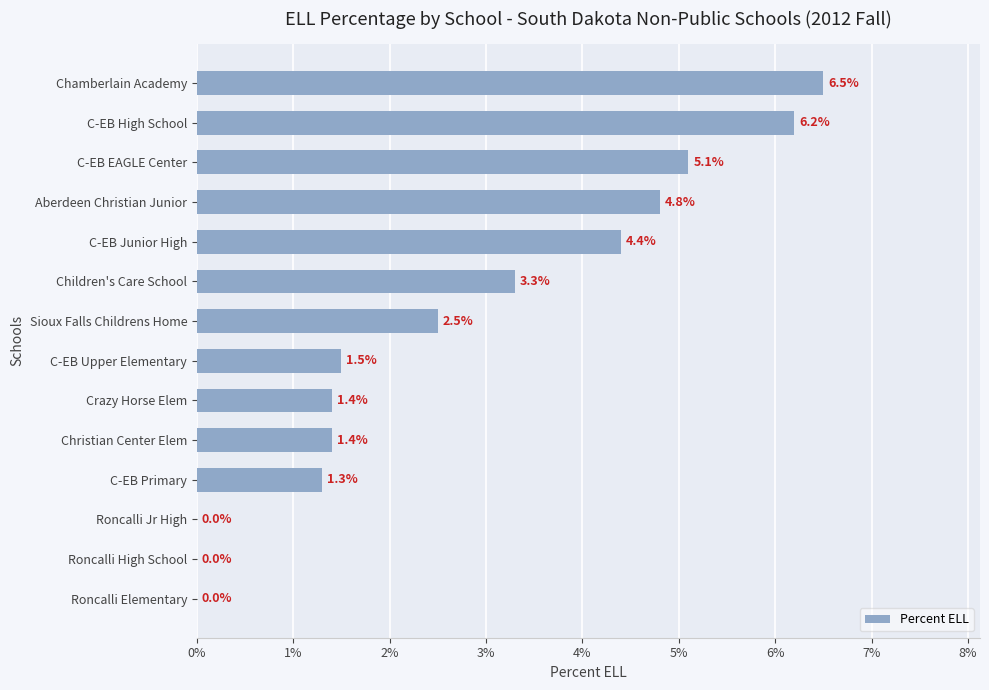

Where is the data nearest to the value 3?

Children's Care School